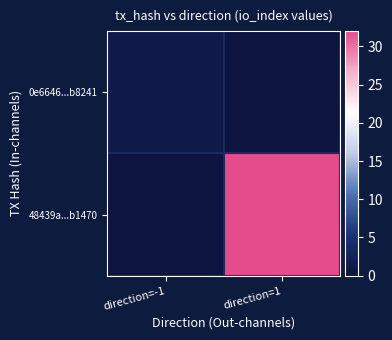

Which series changed the most between direction=-1 and direction=1?

48439a...b1470